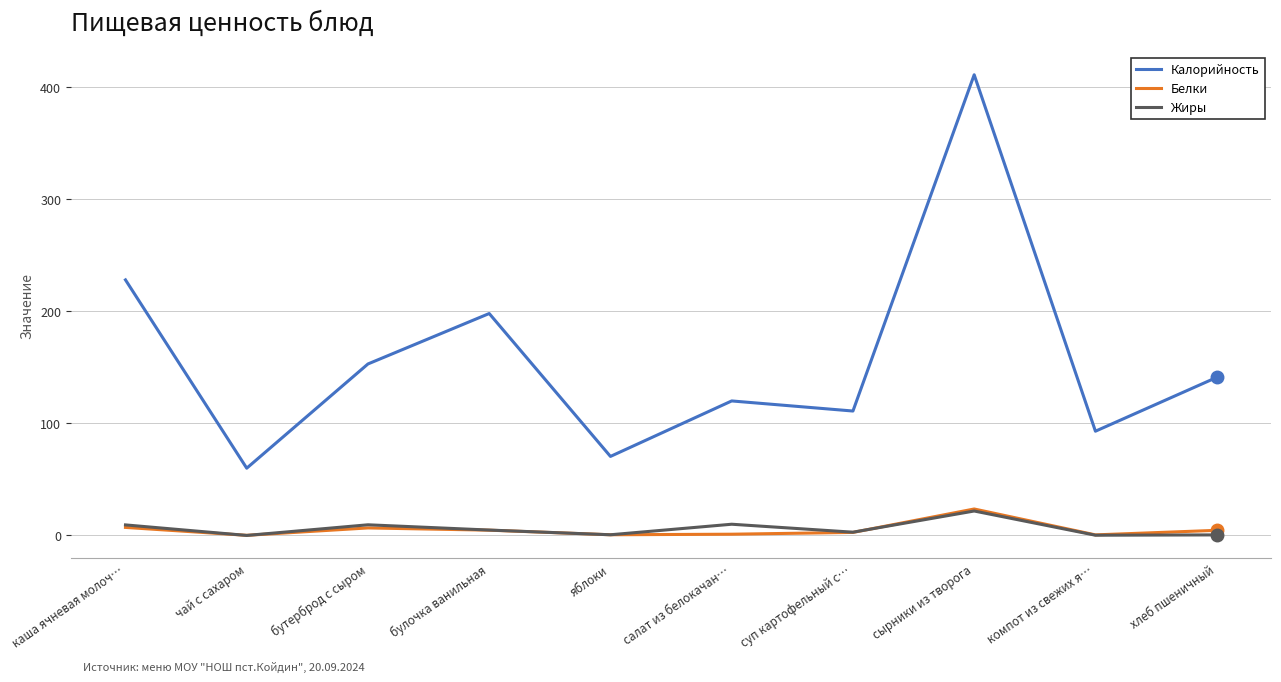

Where does the Калорийность series first go above 141?

каша ячневая молоч…